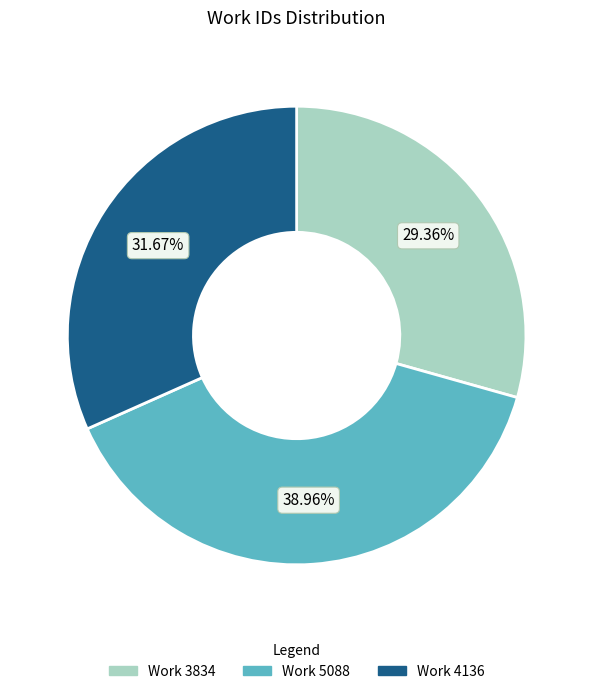

Count the number of slices in the pie.

3